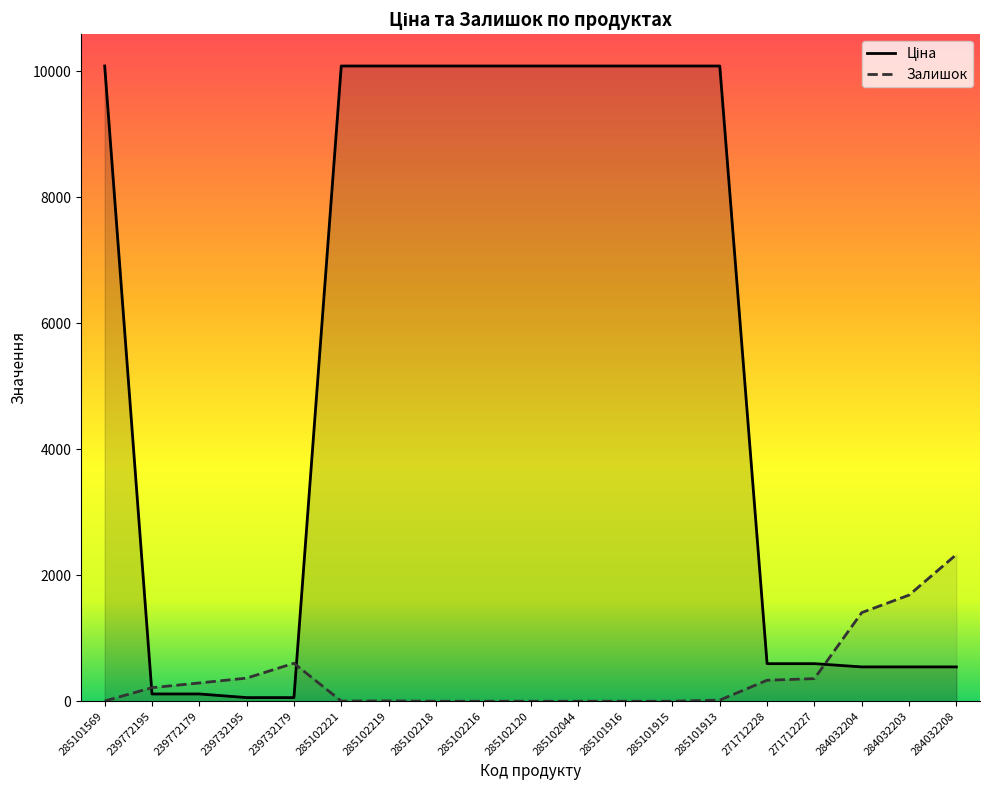

How many data points in Залишок are above 18?

9